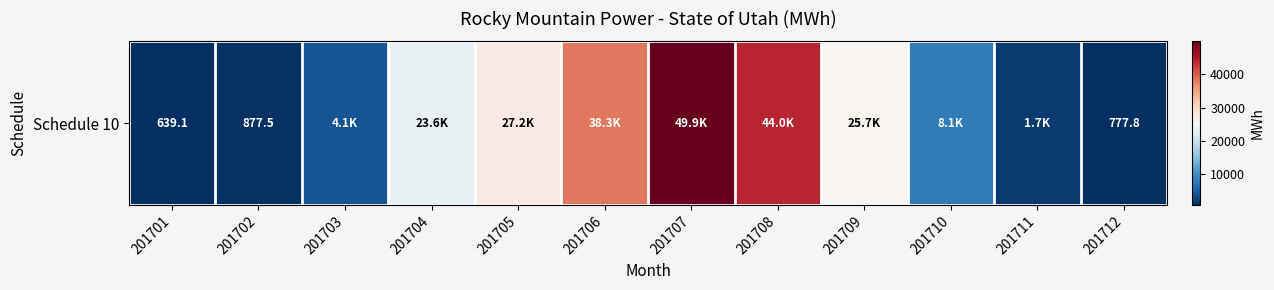

What is the minimum value shown in the chart?

639.1